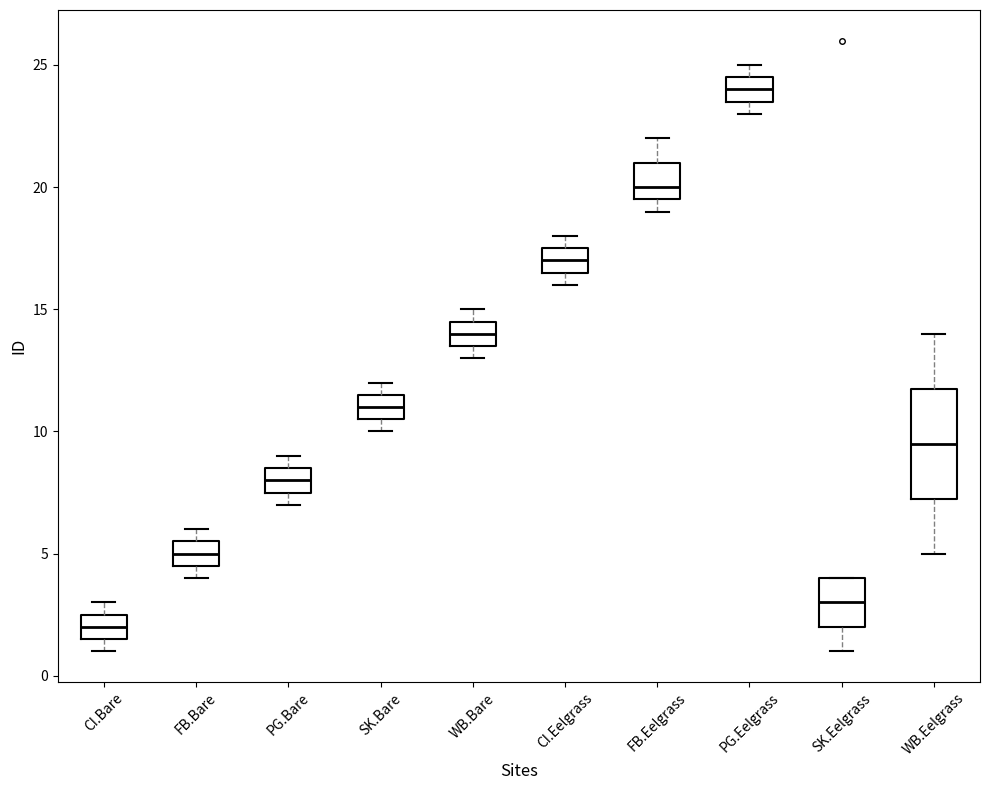

Reading left to right, transcribe this box plot: for each box, give where its median line is, the range the box spans, and where its two whiskers end, as read against the y-axis. The values are not printed on the chart, so give them approximately, as read against the axis.

CI.Bare: median 2.0, box 1.5 to 2.5, whiskers 1.0 to 3.0
FB.Bare: median 5.0, box 4.5 to 5.5, whiskers 4.0 to 6.0
PG.Bare: median 8.0, box 7.5 to 8.5, whiskers 7.0 to 9.0
SK.Bare: median 11.0, box 10.5 to 11.5, whiskers 10.0 to 12.0
WB.Bare: median 14.0, box 13.5 to 14.5, whiskers 13.0 to 15.0
CI.Eelgrass: median 17.0, box 16.5 to 17.5, whiskers 16.0 to 18.0
FB.Eelgrass: median 20.0, box 19.5 to 21.0, whiskers 19.0 to 22.0
PG.Eelgrass: median 24.0, box 23.5 to 24.5, whiskers 23.0 to 25.0
SK.Eelgrass: median 3.0, box 2.0 to 4.0, whiskers 1.0 to 4.0
WB.Eelgrass: median 9.5, box 7.5 to 12.0, whiskers 5.0 to 14.0